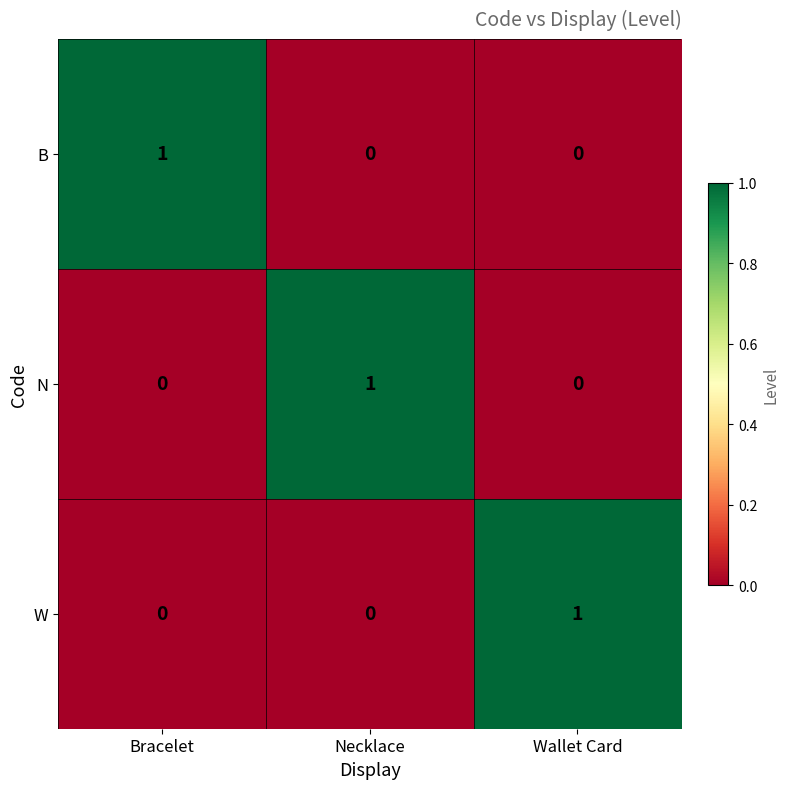

What is the total value across all series at Wallet Card?

1